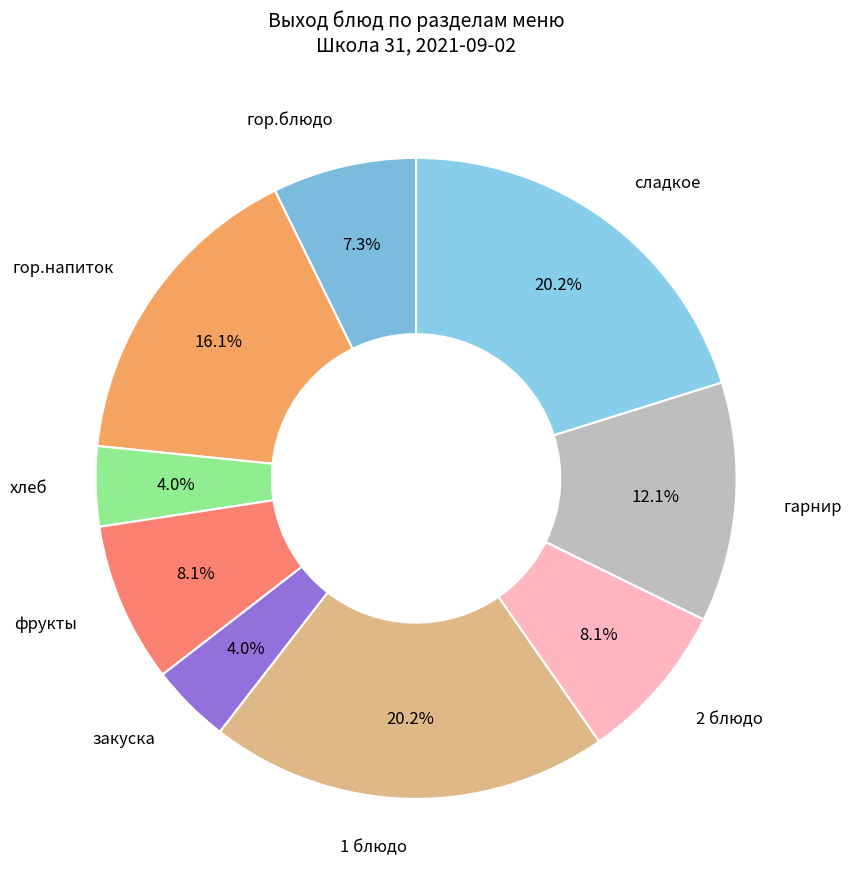

How many slices are in this pie chart?

9